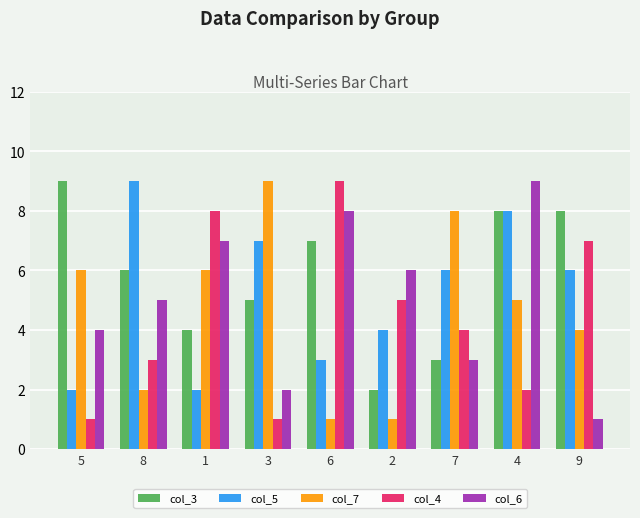

What are all the series names shown in the legend?

col_3, col_5, col_7, col_4, col_6